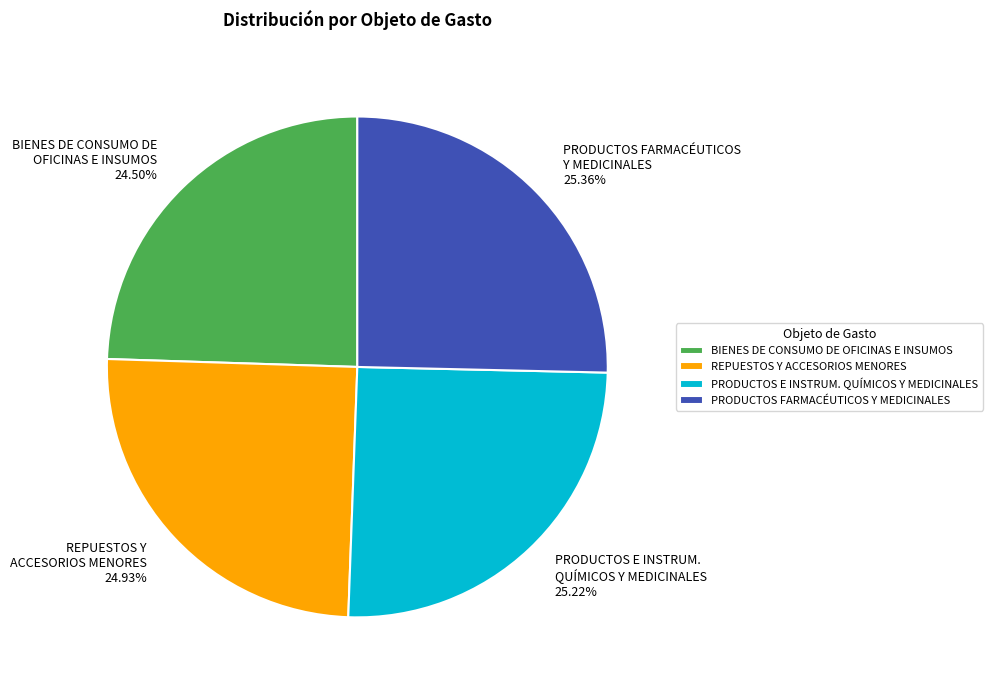

Does REPUESTOS Y ACCESORIOS MENORES 24.93% account for over 50% of the chart?

No